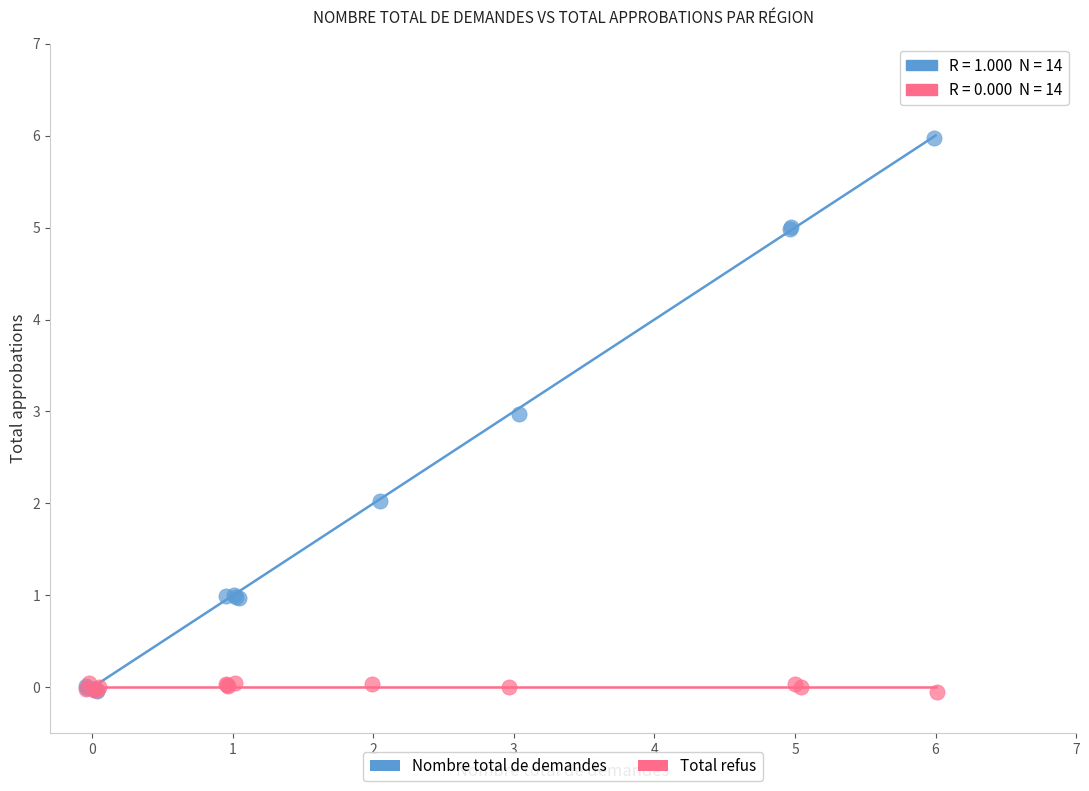

Which series has the widest spread of Y values?

Nombre total de demandes